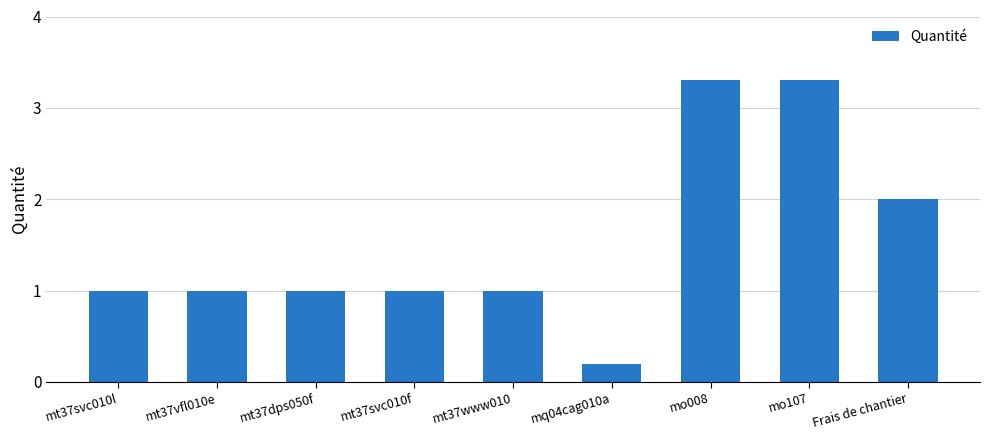

Which has a higher value, mq04cag010a or mt37svc010f?

mt37svc010f